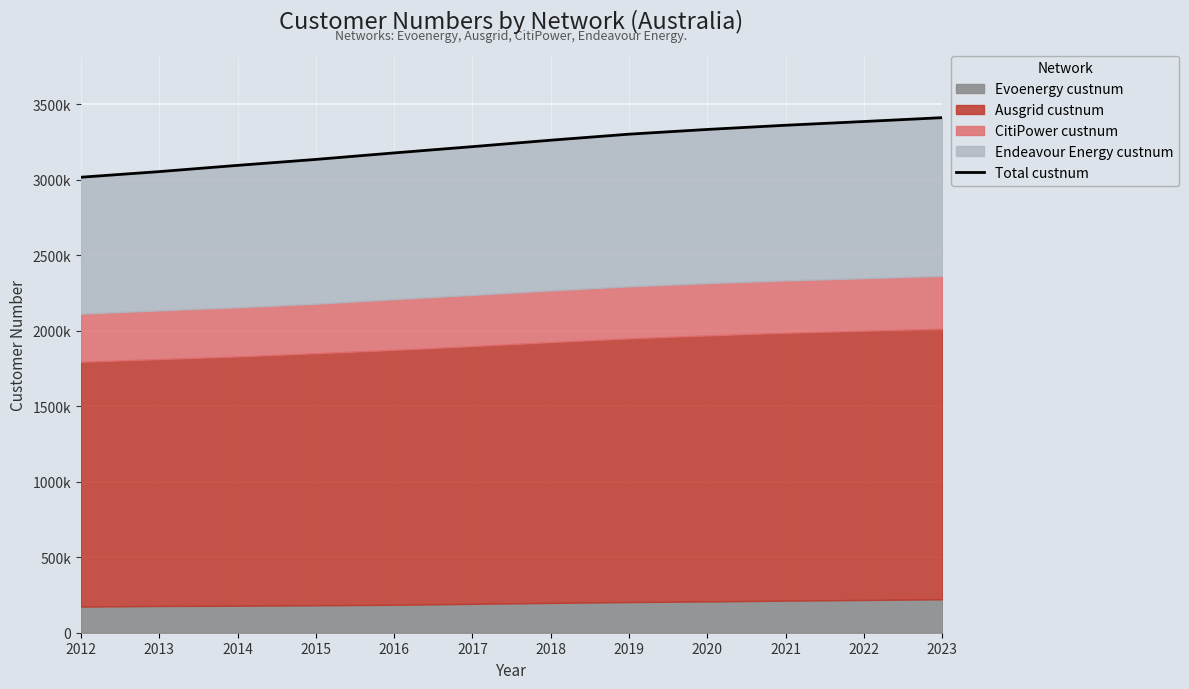

Reading right to left, list all the values displayed in this chart.

3411822.0	3386303.0	3361564.0	3333784.0	3302440.0	3262500.0	3219795.5	3178313.2	3135149.2	3095815.1	3054428.1	3017234.4